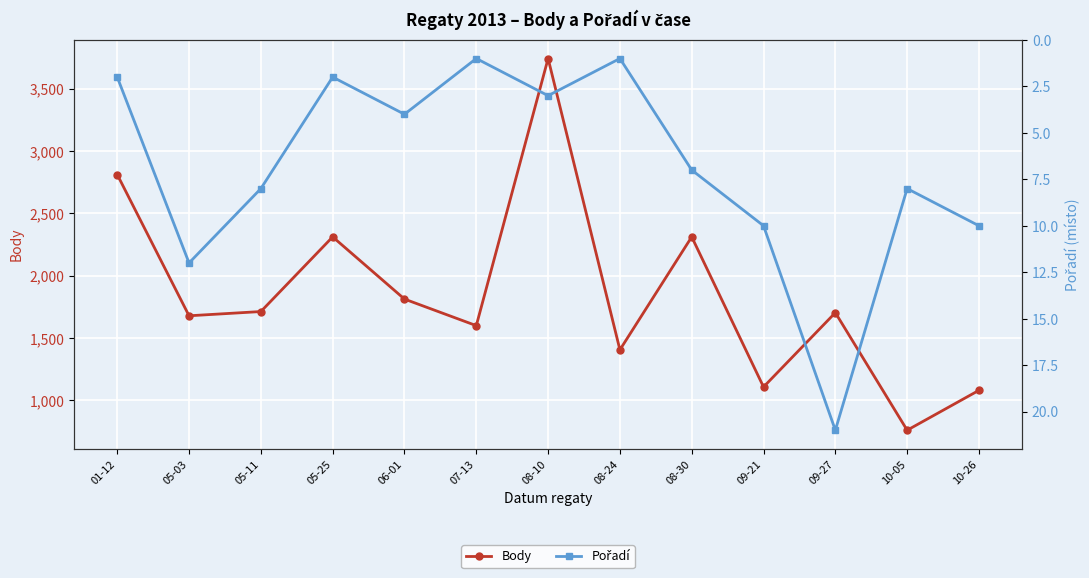

Between 06-01 and 09-21, which series saw the biggest shift?

Body